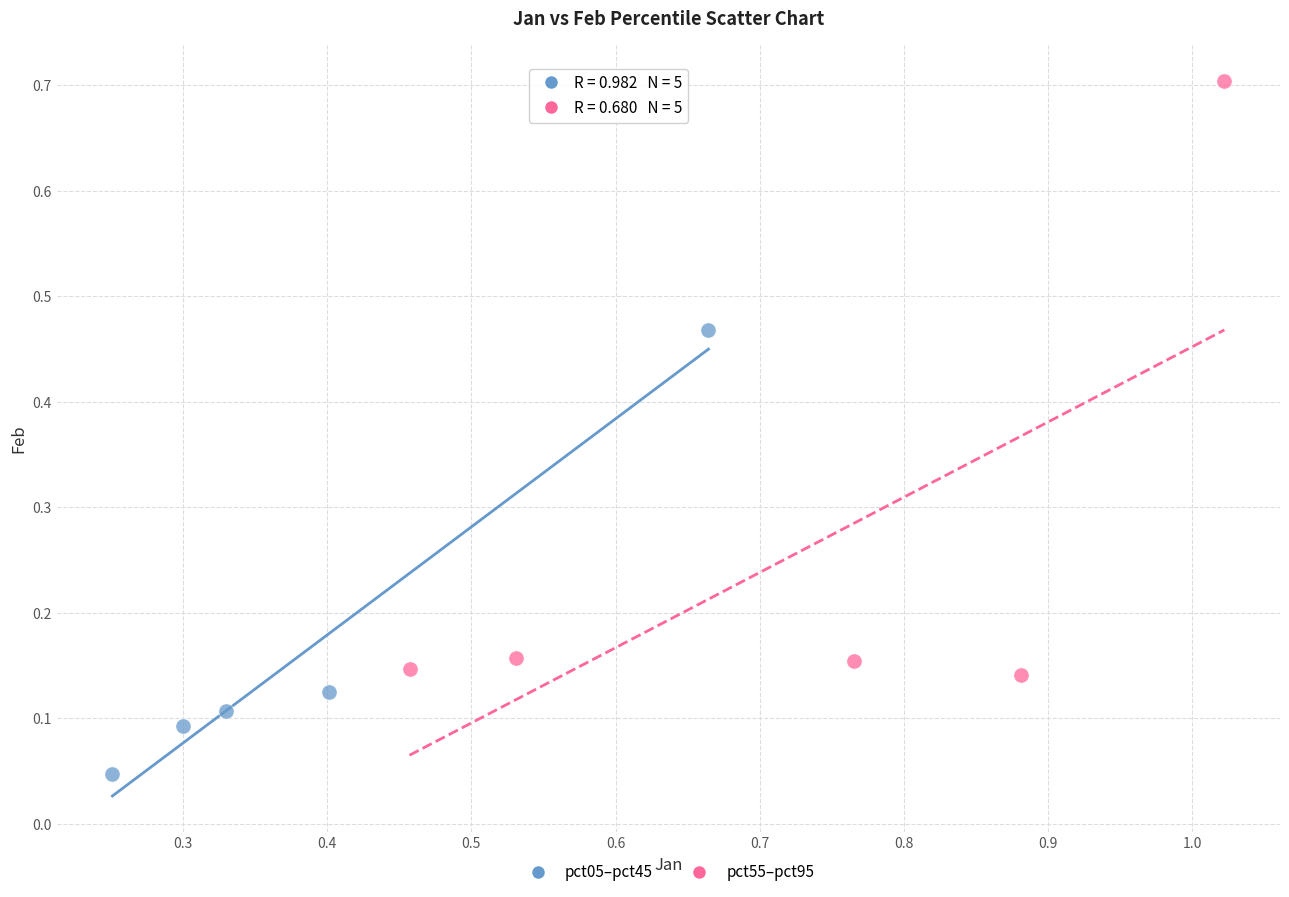

Which series contains the highest Y value?

pct55–pct95